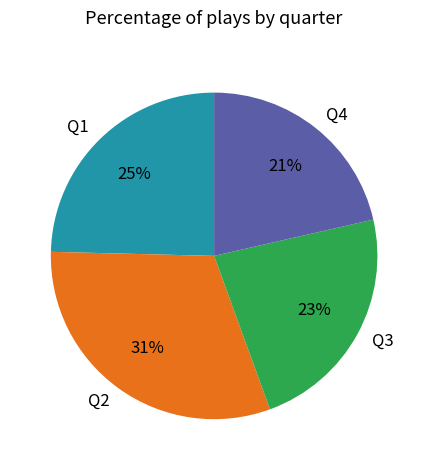

How many slices are in this pie chart?

4